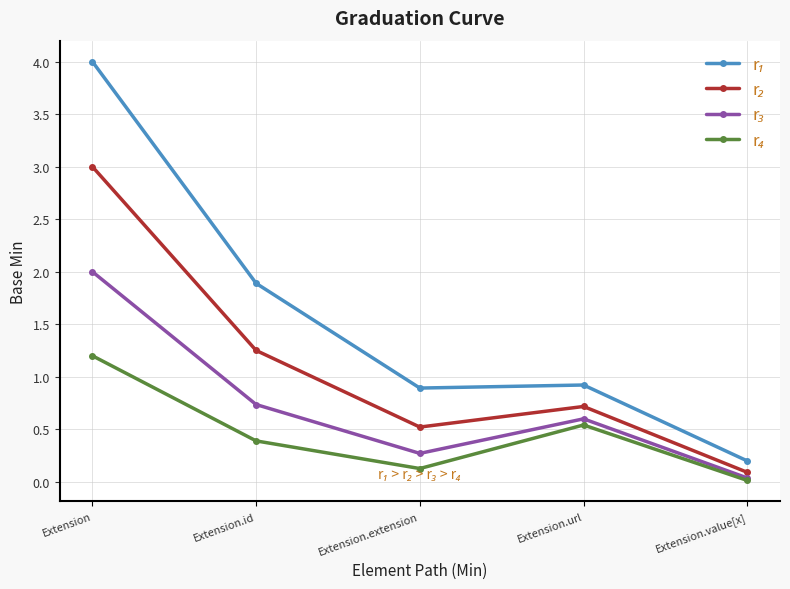

What is the greatest value displayed?

4.0